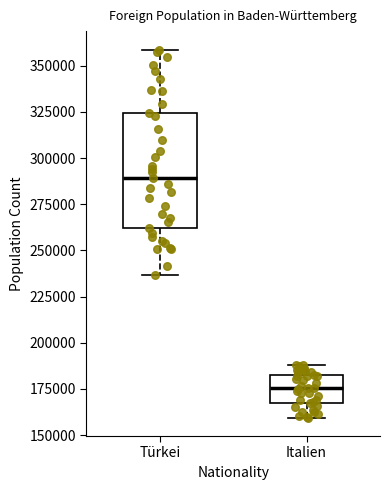

Where is the lower edge of the box for Türkei on the y-axis? The values are not printed on the chart, so give them approximately, as read against the axis.

260000